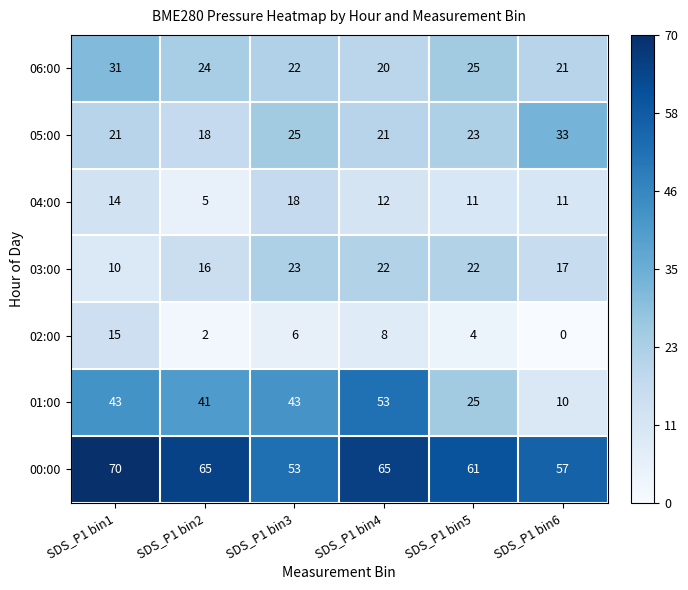

What is the difference between the second highest and minimum values in the 06:00 series?

5